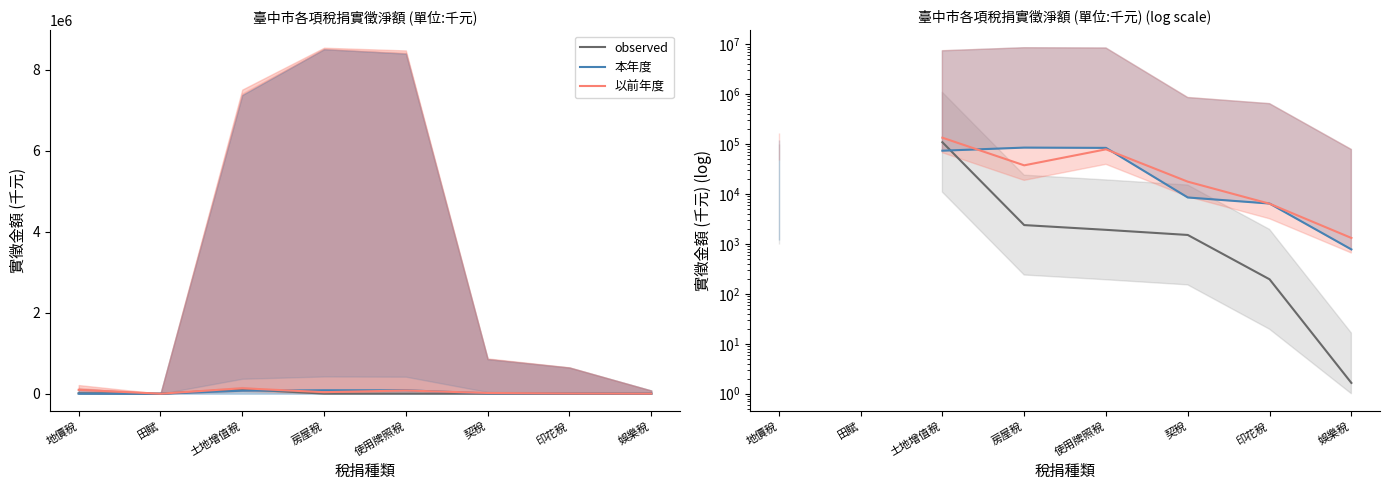

What is the difference between the 以前年度 values at 地價稅 and 房屋稅?

57202.2